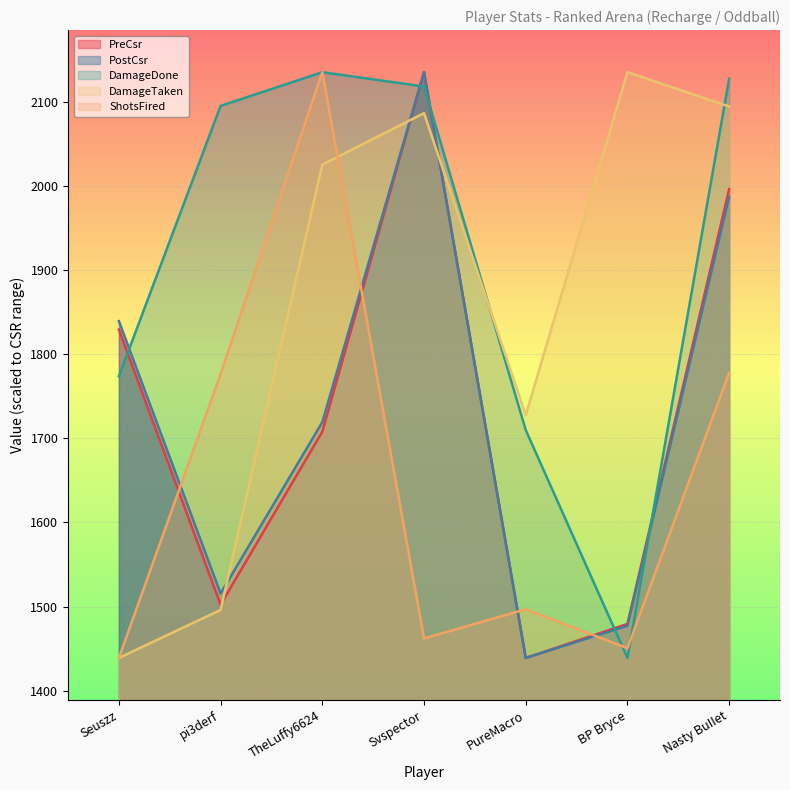

How many data points in PostCsr are above 1719?

4